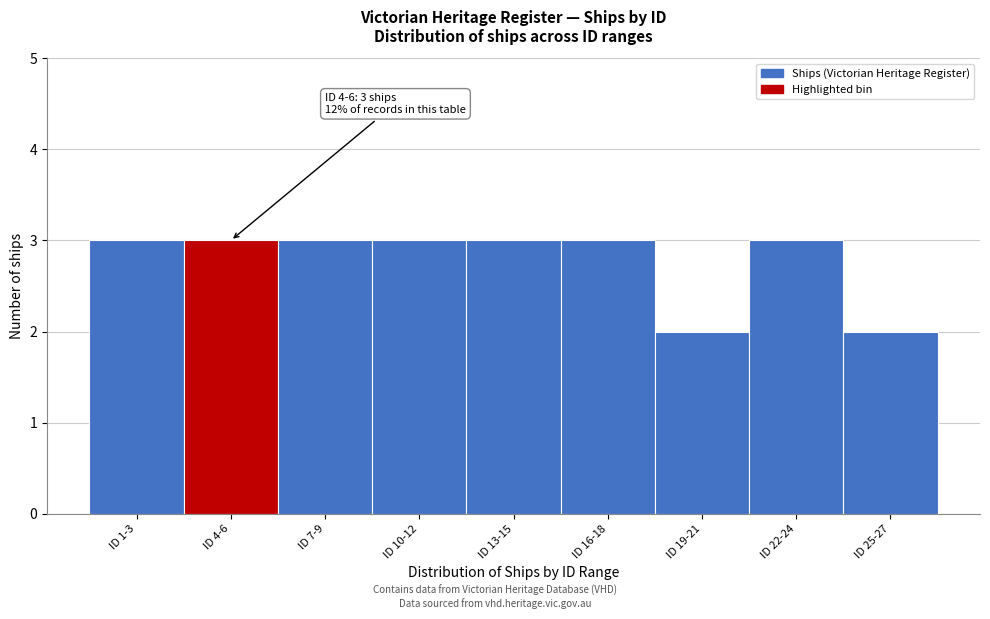

Reading right to left, extract all data points from this chart.

2	3	2	3	3	3	3	3	3